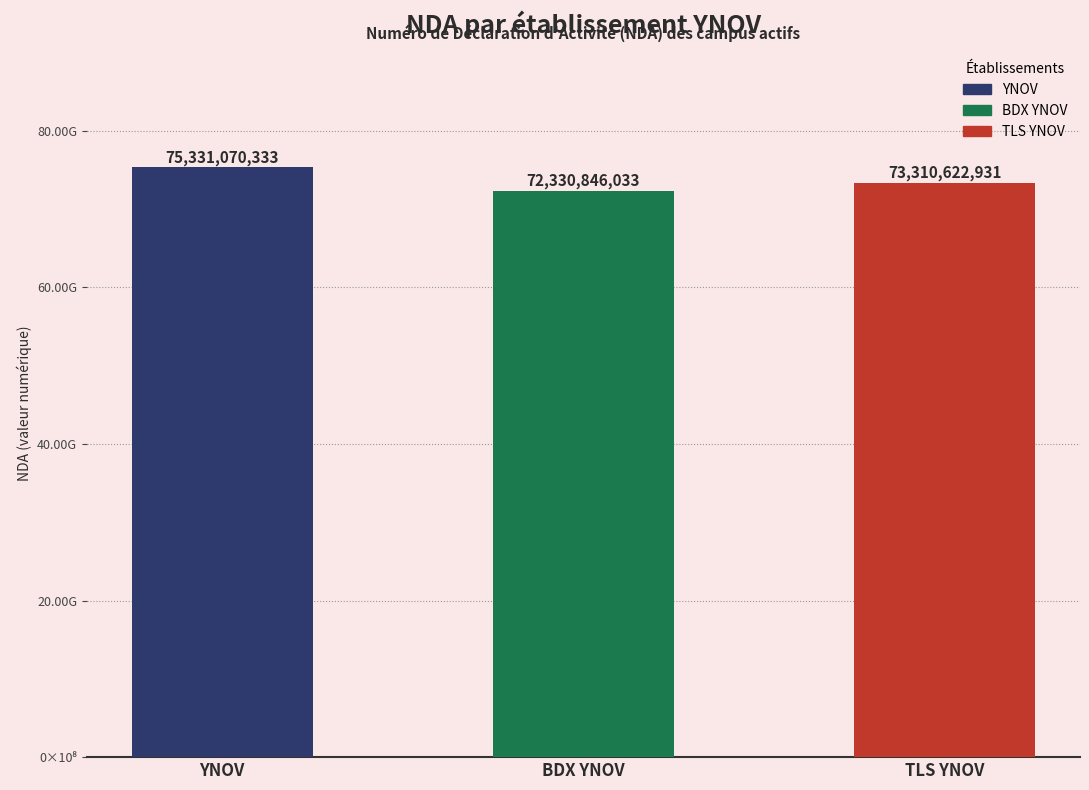

What is the smallest value displayed?

72330846033